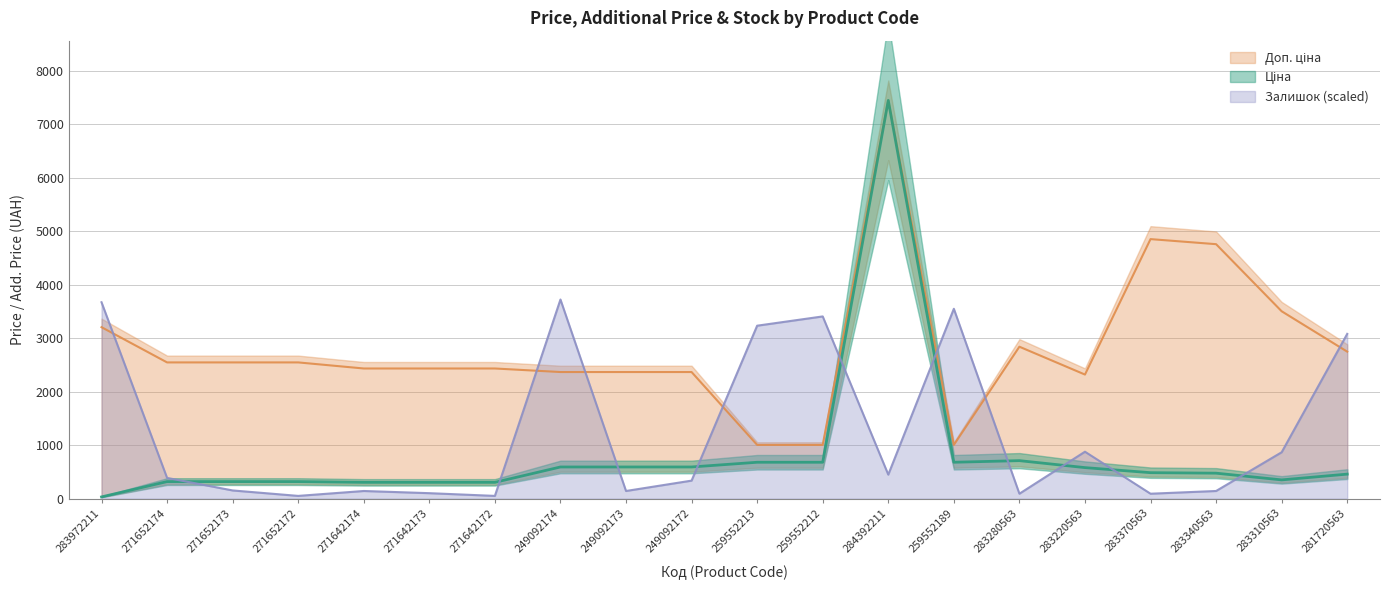

Where does the Доп. ціна series first go above 2546?

283972211